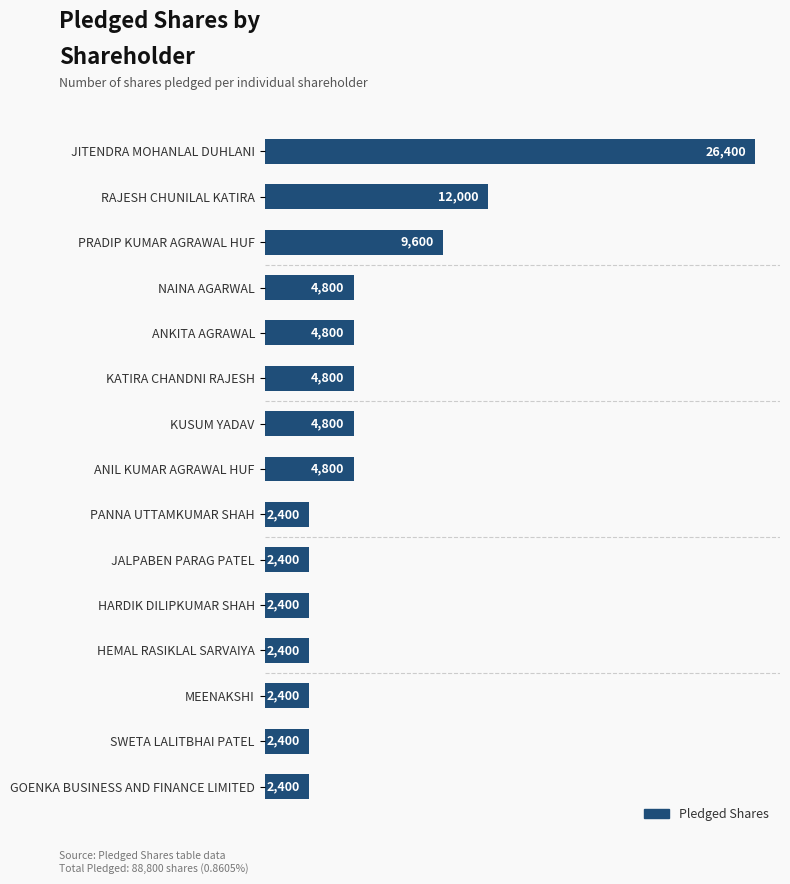

What position from the top is PANNA UTTAMKUMAR SHAH?

9